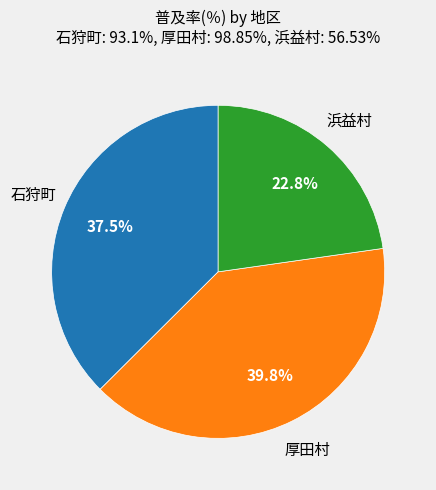

Does any single category account for the majority?

No